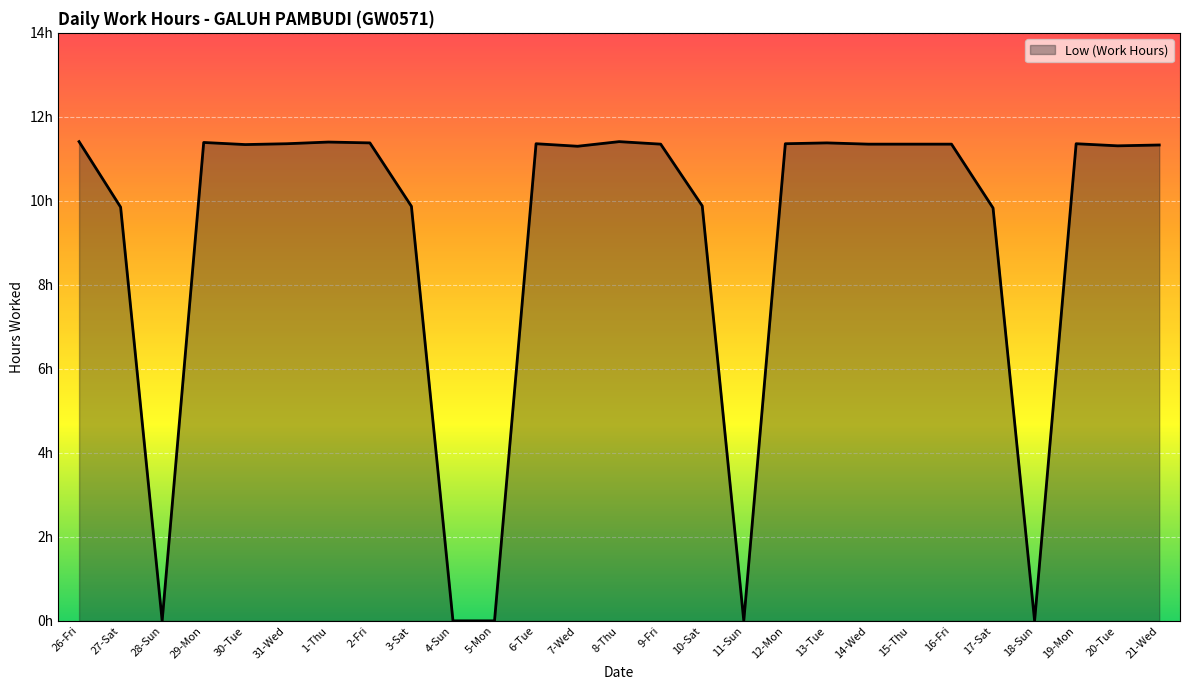

Reading right to left, list all the values displayed in this chart.

11.3	11.3	11.4	0.0	9.8	11.3	11.3	11.3	11.4	11.4	0.0	9.9	11.3	11.4	11.3	11.4	0.0	0.0	9.9	11.4	11.4	11.4	11.3	11.4	0.0	9.8	11.4